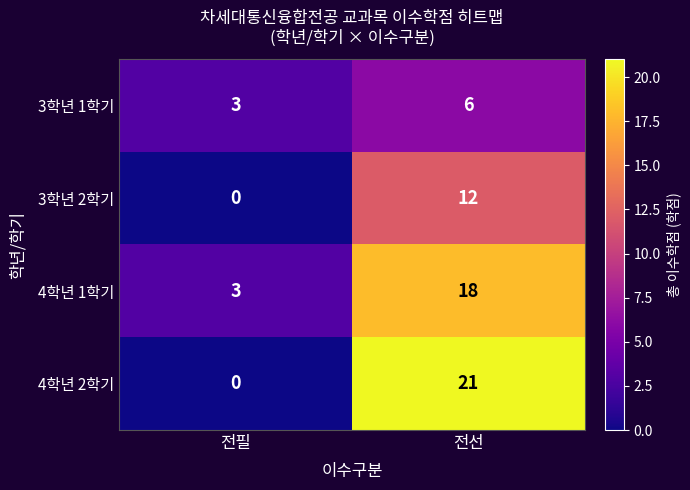

Reading left to right, extract all data points from this chart.

3학년 1학기: 3	6
3학년 2학기: 0	12
4학년 1학기: 3	18
4학년 2학기: 0	21